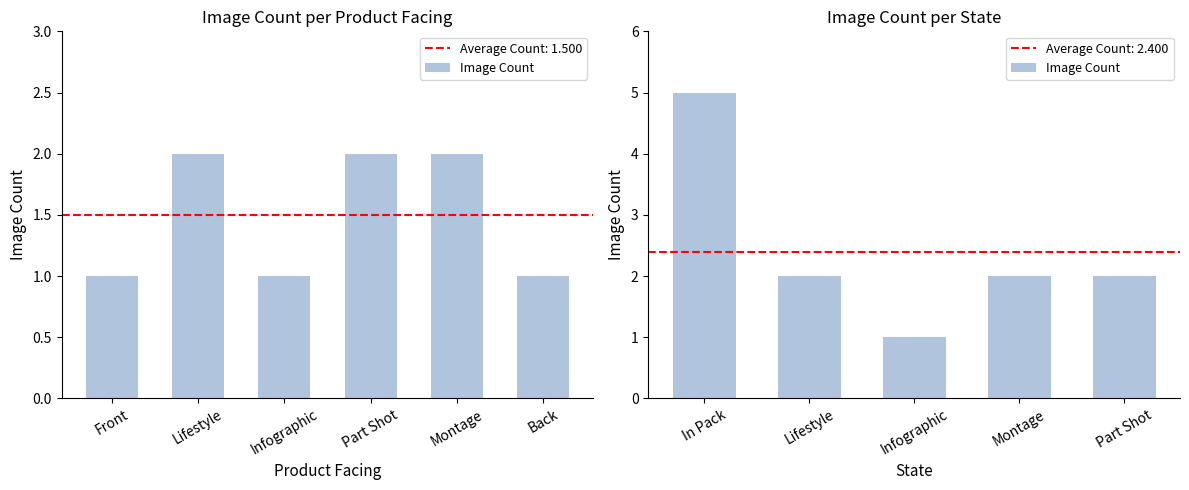

What is the value of the 4th bar from the left?

2